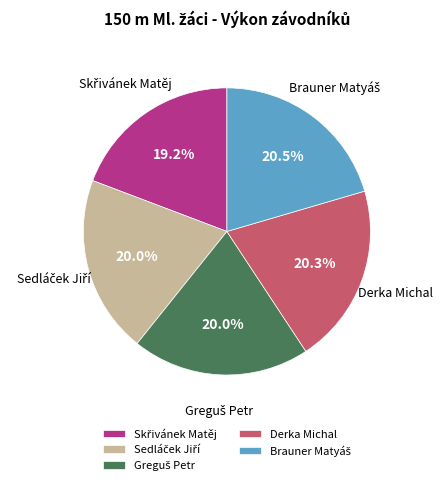

Does any single category account for the majority?

No